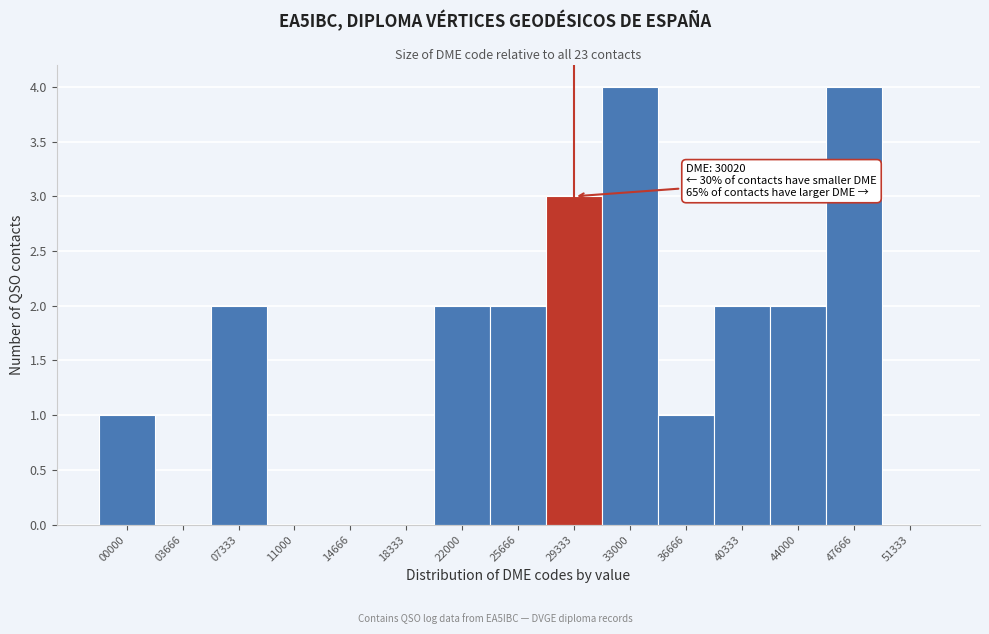

Reading left to right, list all the values displayed in this chart.

00000=1	03666=0	07333=2	11000=0	14666=0	18333=0	22000=2	25666=2	29333=3	33000=4	36666=1	40333=2	44000=2	47666=4	51333=0